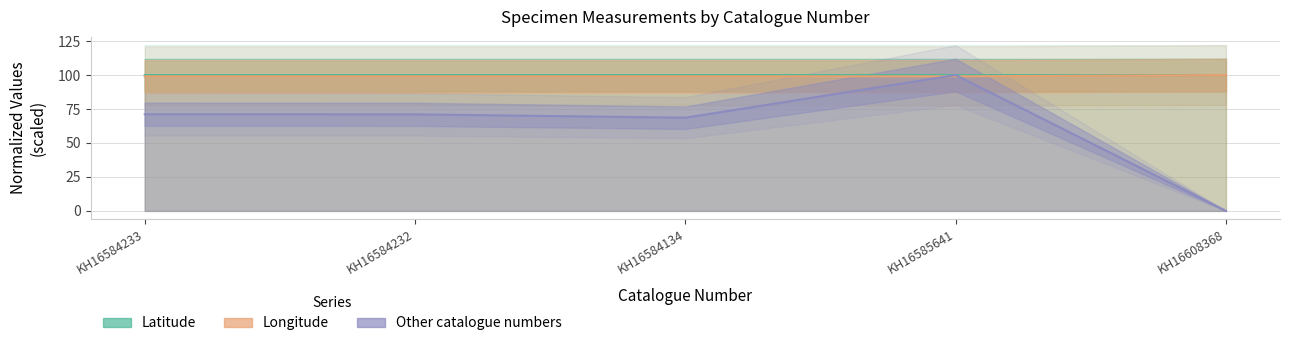

True or false: Longitude and Latitude cross at least once.

False